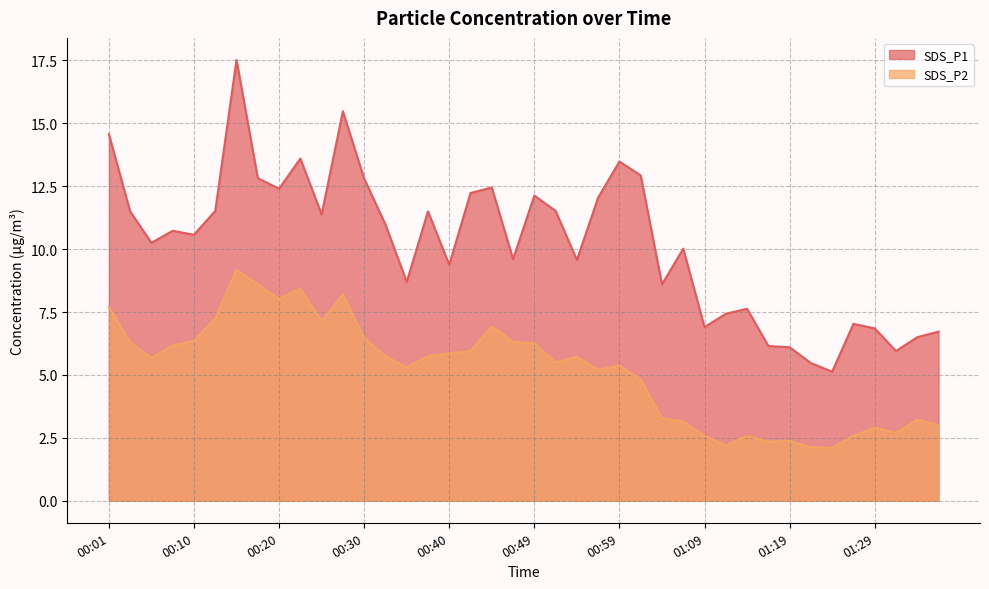

Reading right to left, transcribe all the data shown in this chart.

SDS_P1: 6.7	6.5	6.0	6.8	7.0	5.1	5.5	6.1	6.2	7.6	7.4	6.9	10.0	8.6	12.9	13.5	12.1	9.6	11.5	12.1	9.6	12.4	12.2	9.4	11.5	8.7	11.0	12.8	15.5	11.4	13.6	12.4	12.8	17.5	11.5	10.6	10.7	10.2	11.5	14.6
SDS_P2: 3.0	3.2	2.7	2.9	2.6	2.1	2.1	2.4	2.4	2.6	2.2	2.6	3.1	3.3	4.8	5.4	5.2	5.7	5.5	6.2	6.3	6.9	6.0	5.8	5.8	5.3	5.8	6.5	8.2	7.1	8.4	8.0	8.6	9.2	7.2	6.3	6.2	5.7	6.3	7.7